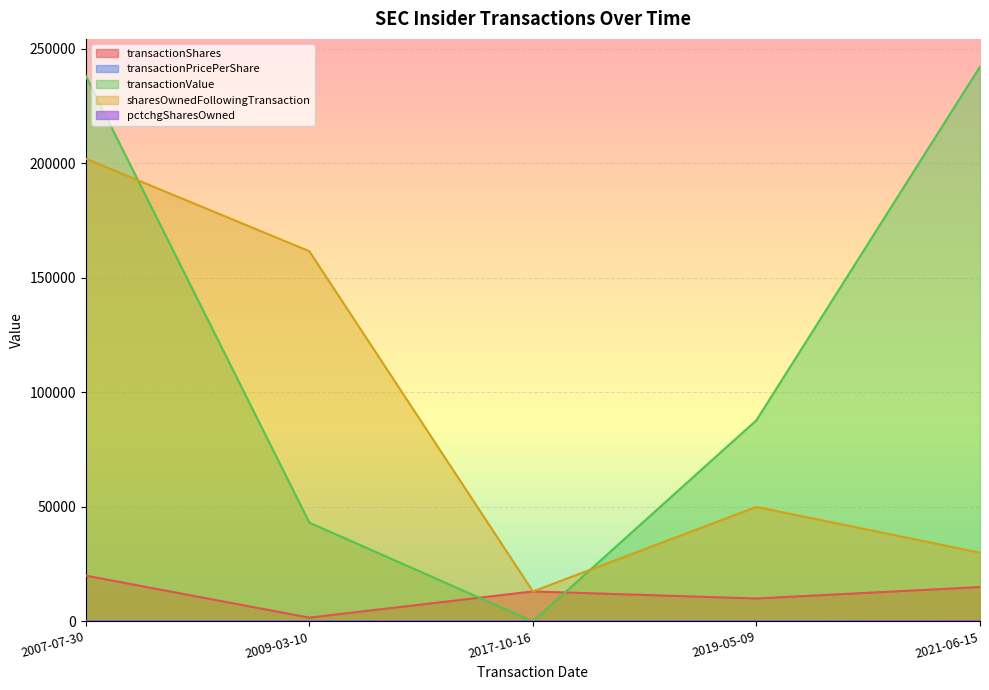

Reading left to right, transcribe all the data shown in this chart.

transactionShares: 2007-07-30=20000.0	2009-03-10=1640.0	2017-10-16=13091.0	2019-05-09=10000.0	2021-06-15=15000.0
transactionPricePerShare: 2007-07-30=11.9	2009-03-10=26.3	2017-10-16=0.0	2019-05-09=8.8	2021-06-15=16.1
transactionValue: 2007-07-30=238194.0	2009-03-10=43148.0	2017-10-16=0.0	2019-05-09=87863.0	2021-06-15=242250.0
sharesOwnedFollowingTransaction: 2007-07-30=202054.0	2009-03-10=161640.0	2017-10-16=13091.0	2019-05-09=50000.0	2021-06-15=30000.0
pctchgSharesOwned: 2007-07-30=0.0	2009-03-10=0.0	2017-10-16=0.0	2019-05-09=25.0	2021-06-15=100.0